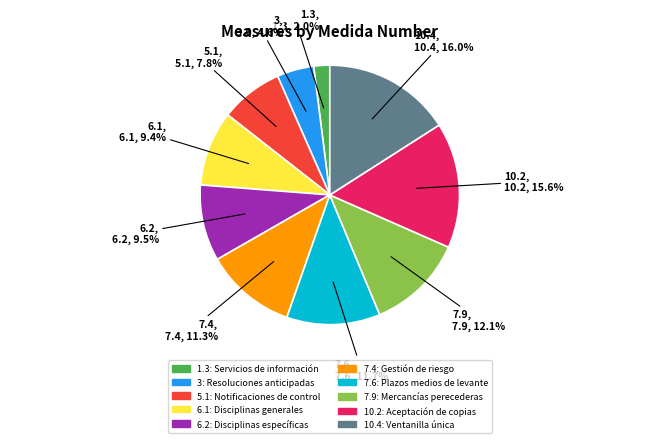

How many slices are in this pie chart?

10